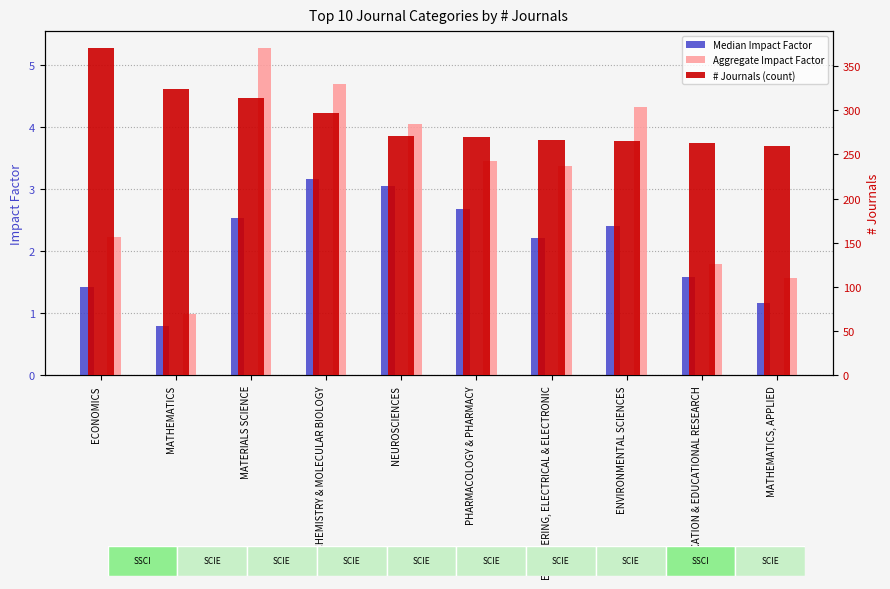

Is the value of # Journals (count) at ENVIRONMENTAL SCIENCES greater than the value of Aggregate Impact Factor at ENGINEERING, ELECTRICAL & ELECTRONIC?

Yes